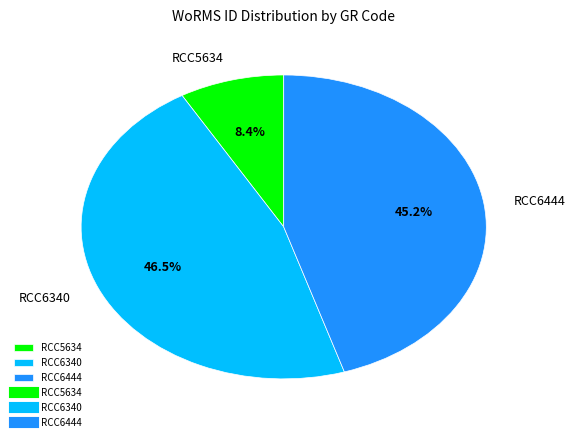

Which category has the biggest portion of the pie?

RCC6340